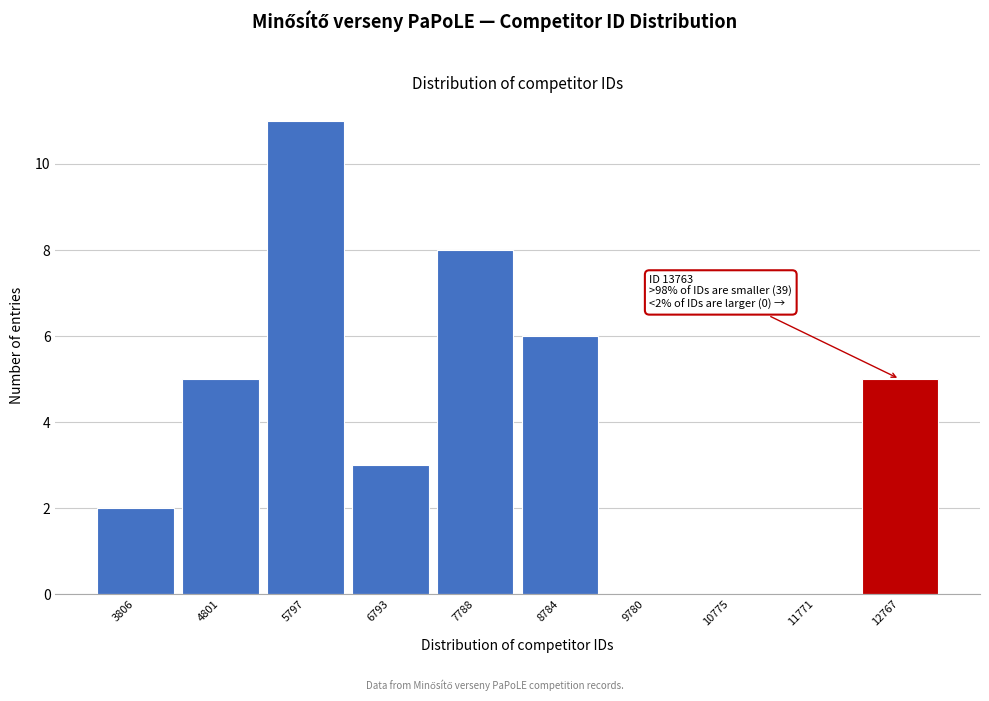

Reading left to right, transcribe all the data shown in this chart.

3806=2	4801=5	5797=11	6793=3	7788=8	8784=6	9780=0	10775=0	11771=0	12767=5